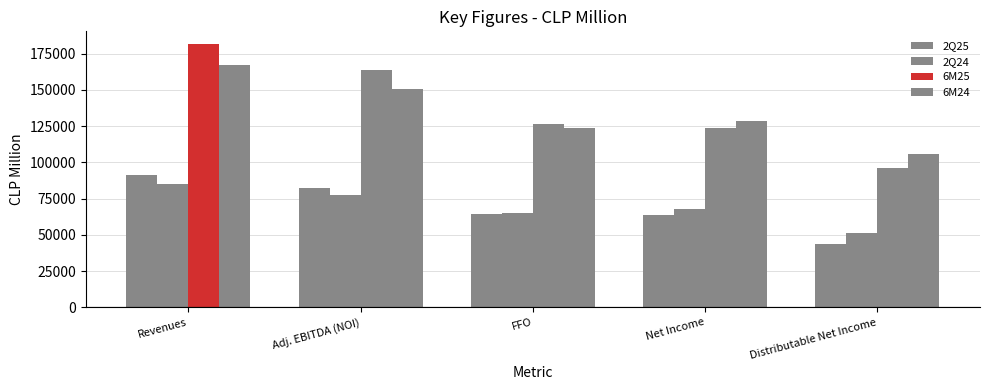

How many data points in 2Q24 are less than 67743?

2